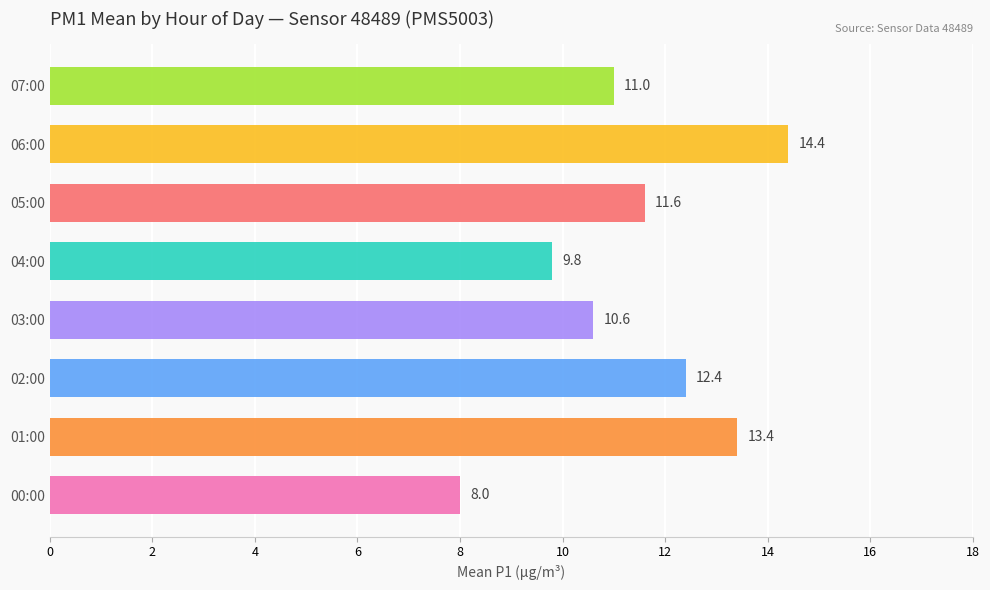

What value does the data have at 00:00?

8.0